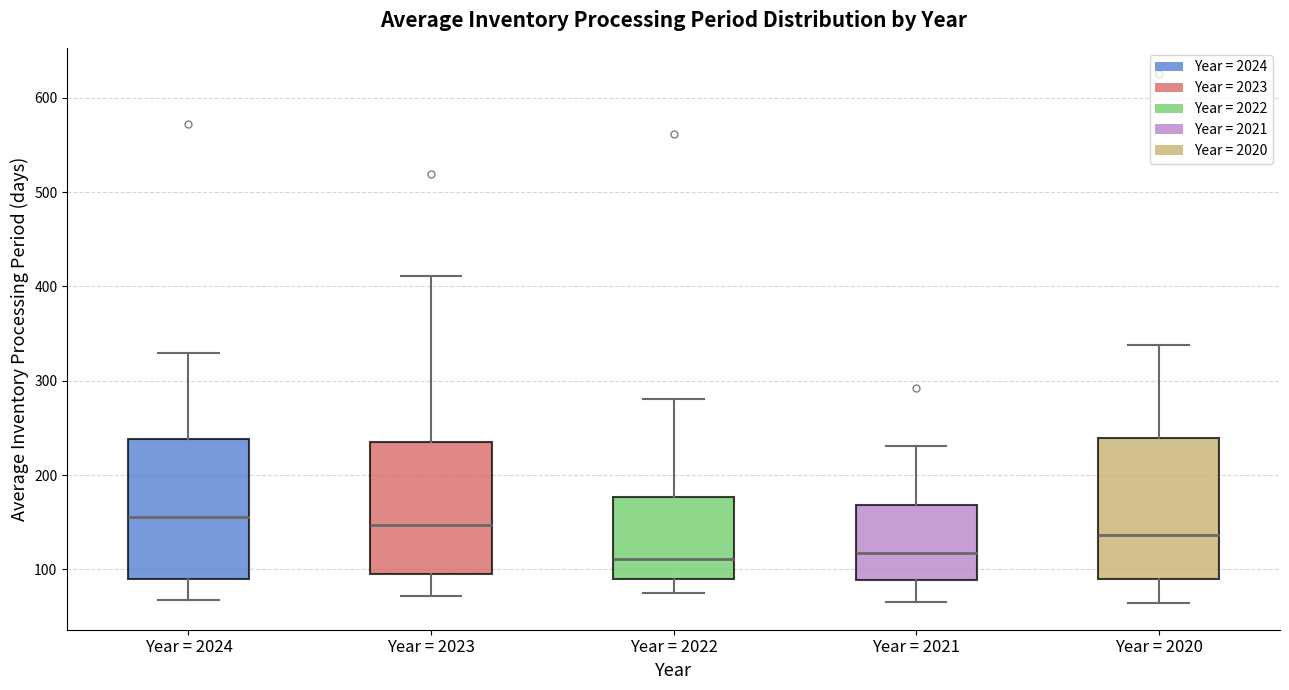

Reading left to right, read every box against the y-axis: the position of its median line, the range the box covers, and the ends of its whiskers. The values are not printed on the chart, so give them approximately, as read against the axis.

Year = 2024: median 160, box 90 to 240, whiskers 70 to 330
Year = 2023: median 150, box 90 to 240, whiskers 70 to 410
Year = 2022: median 110, box 90 to 180, whiskers 80 to 280
Year = 2021: median 120, box 90 to 170, whiskers 70 to 230
Year = 2020: median 140, box 90 to 240, whiskers 60 to 340